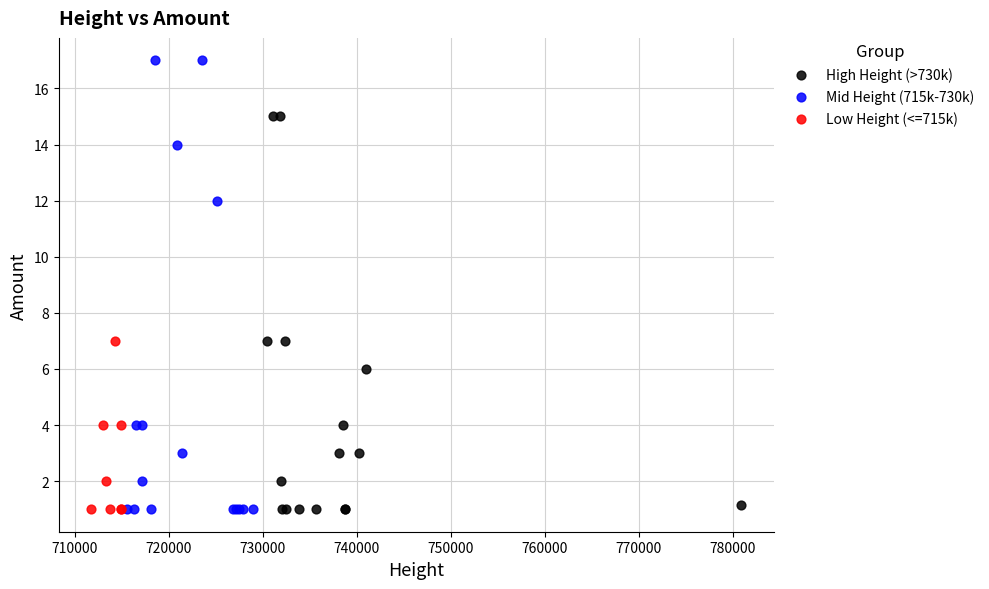

Which series has the largest Y range (max minus min)?

Mid Height (715k-730k)